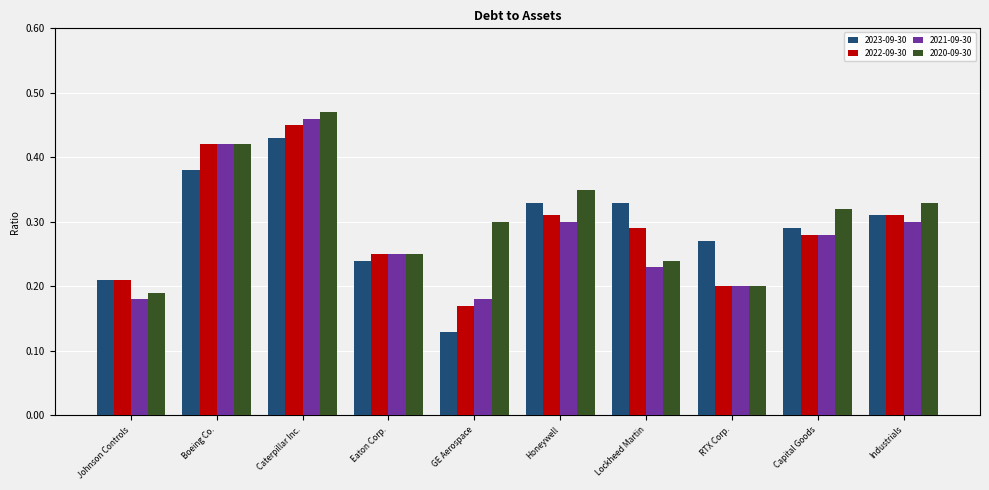

Where is 2022-09-30 nearest to the value 0?

GE Aerospace